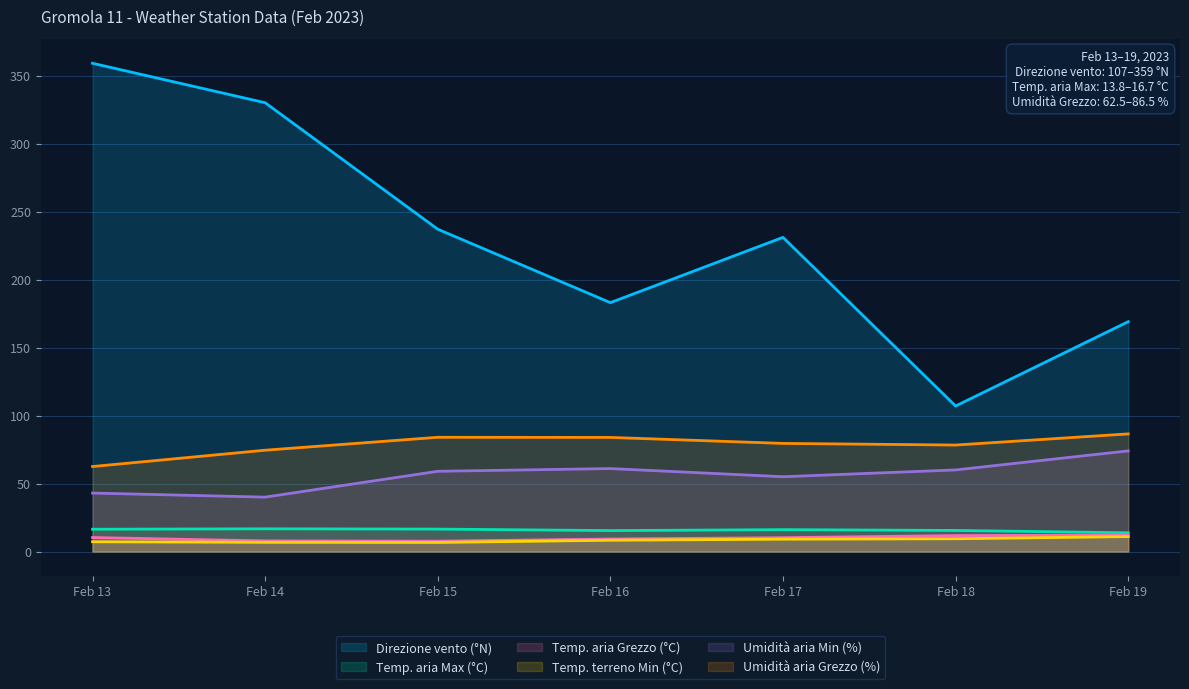

How many distinct data groups are displayed?

6